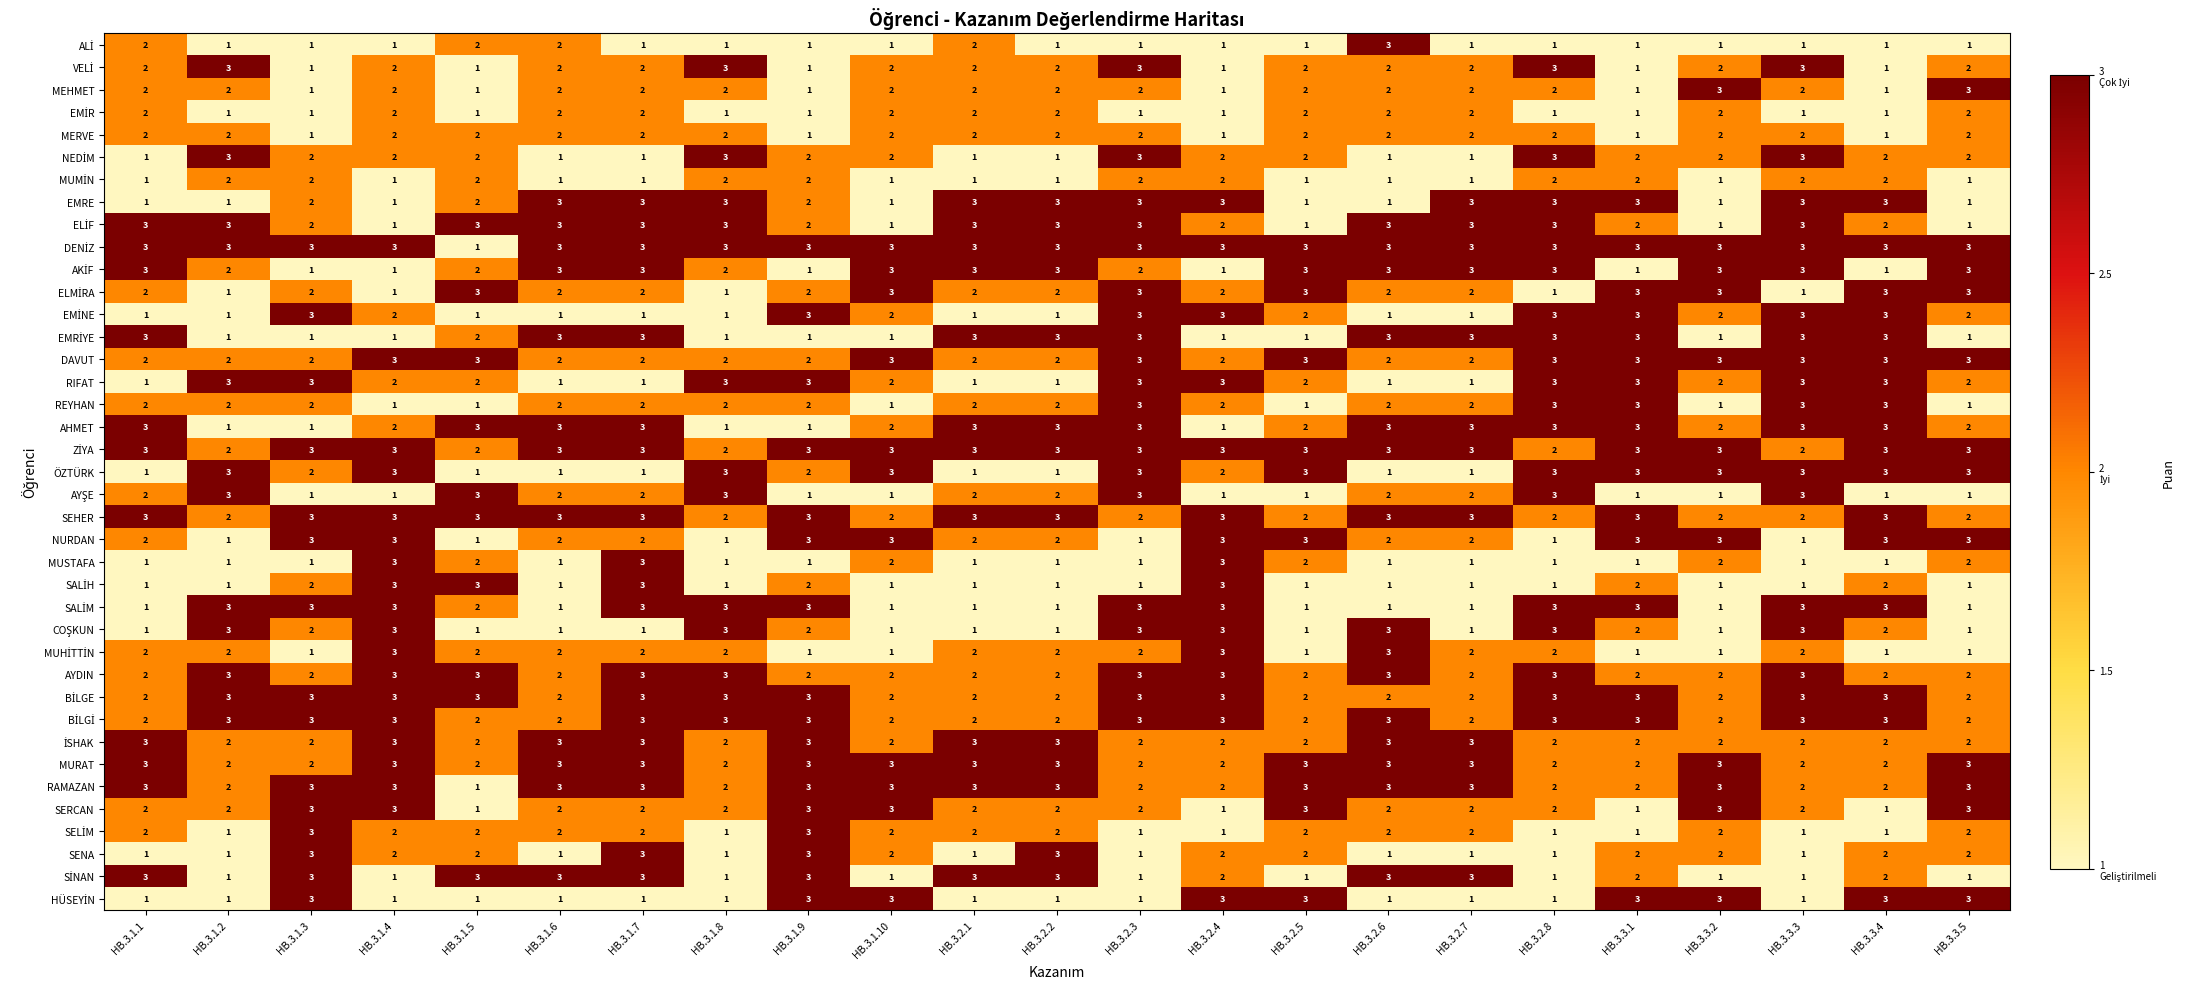

What is the sum of all SERCAN values?

49